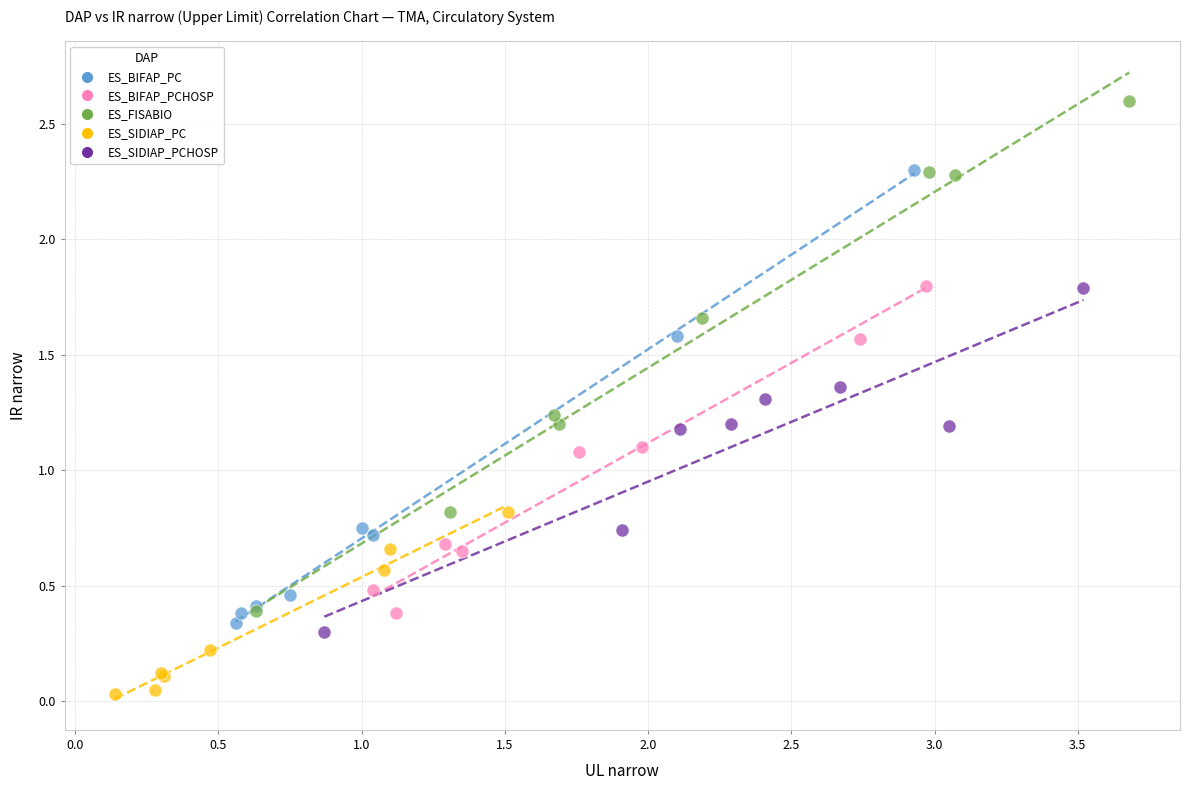

Which series contains the lowest Y value?

ES_SIDIAP_PC